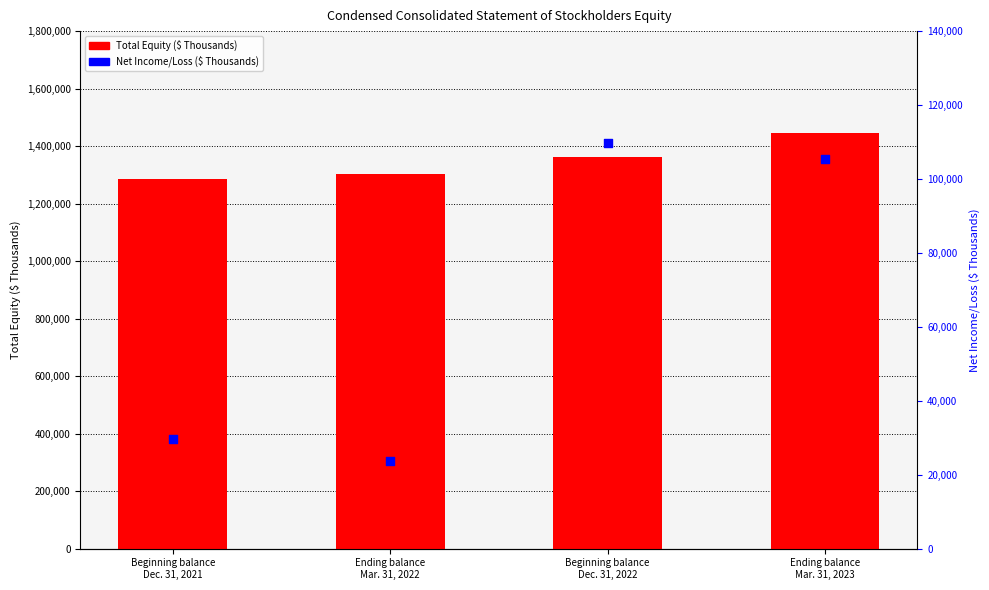

Which series has the largest Y range (max minus min)?

Total Equity